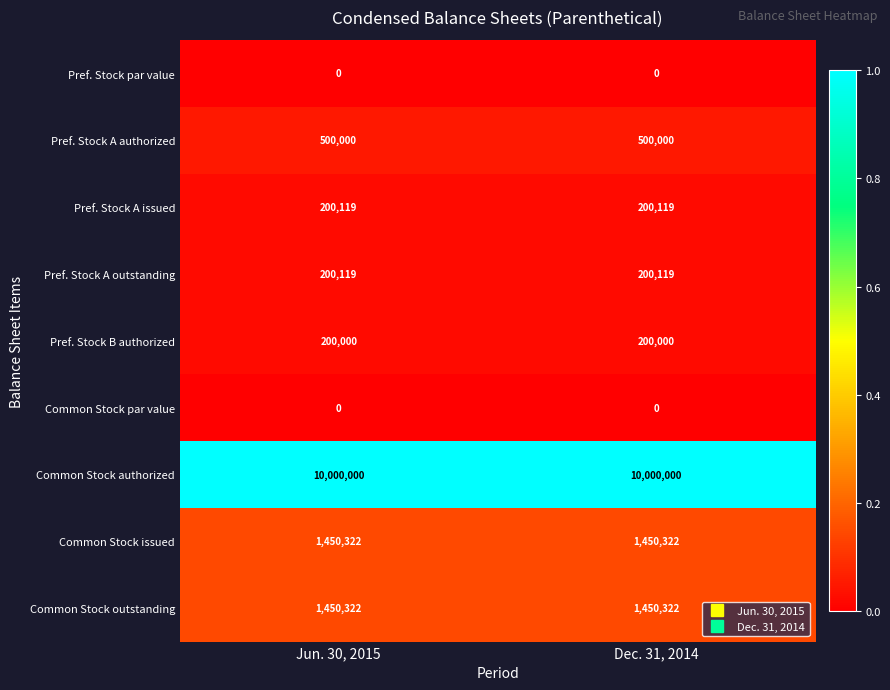

What is the total value across all series at Jun. 30, 2015?

14000882